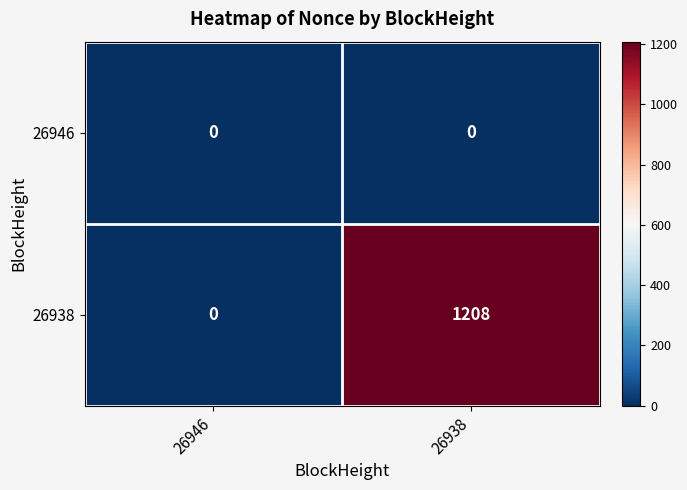

Which series changed the most between 26946 and 26938?

26938